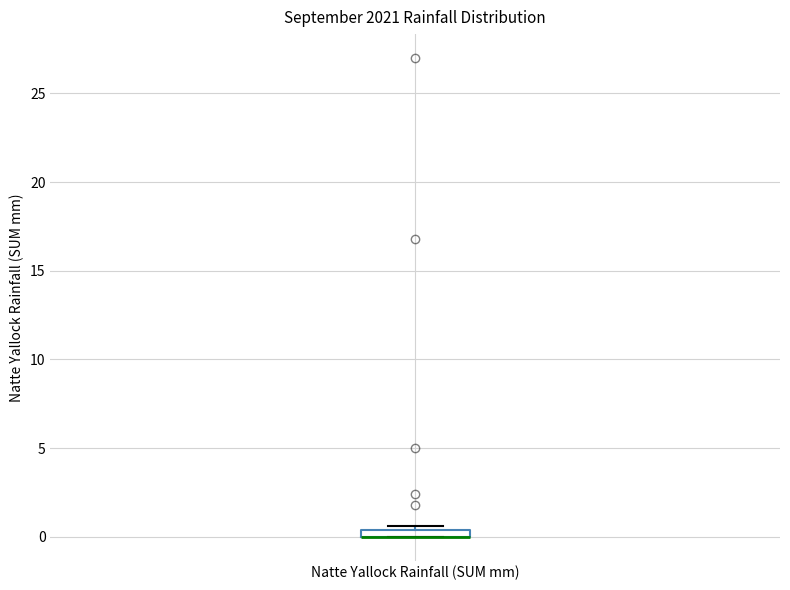

Where is the upper edge of the box for Natte Yallock Rainfall (SUM mm) on the y-axis? The values are not printed on the chart, so give them approximately, as read against the axis.

0.5